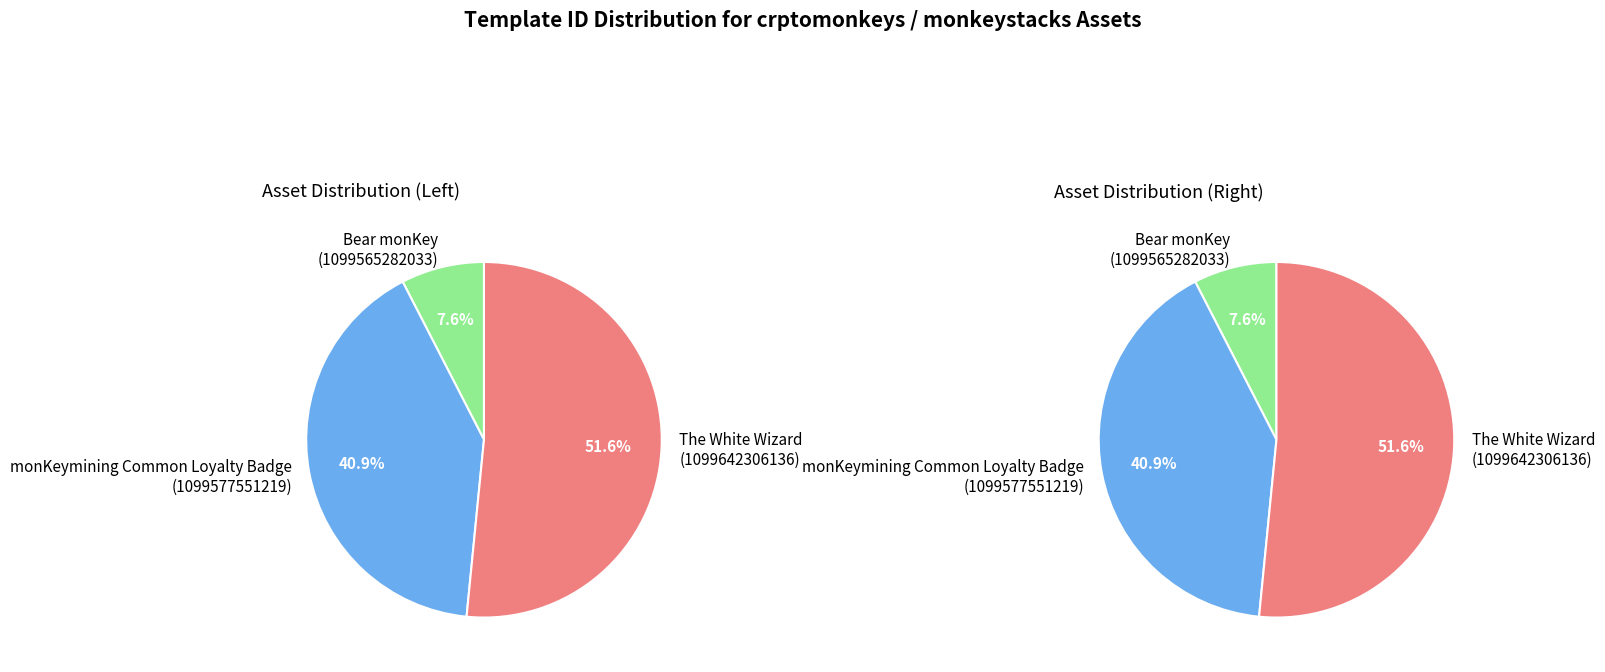

Count the number of slices in the pie.

3